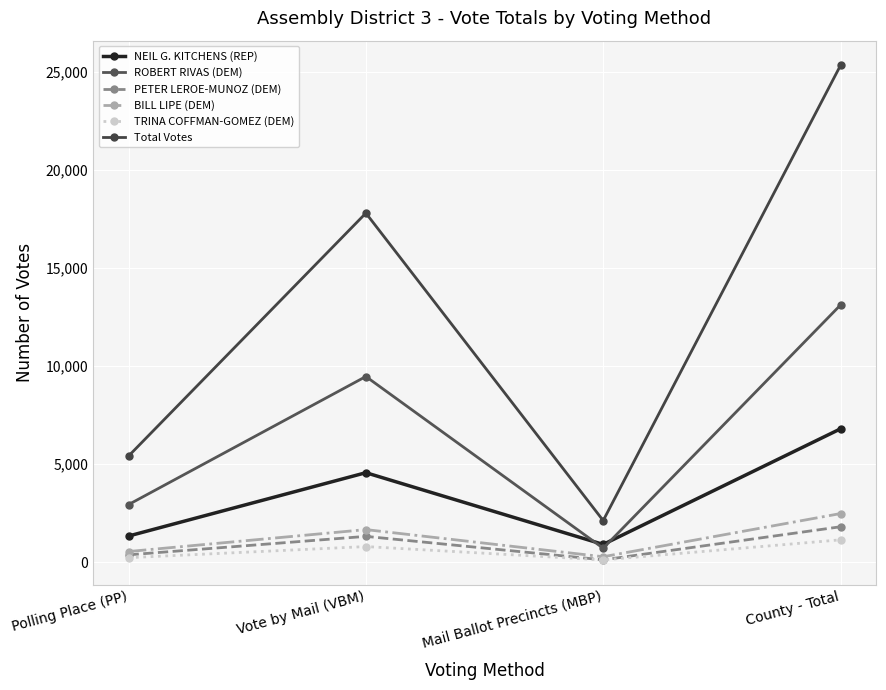

How many values in the ROBERT RIVAS (DEM) series are below 9467?

2